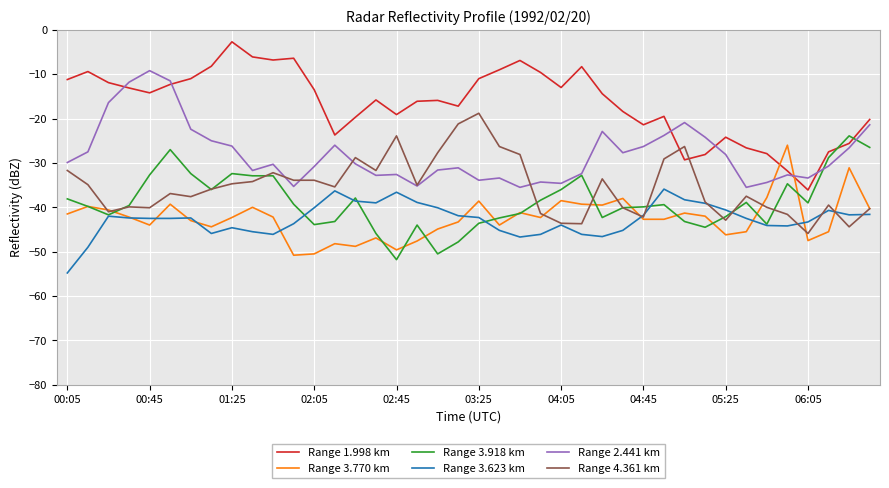

Which series has the largest total across all categories?

Range 1.998 km